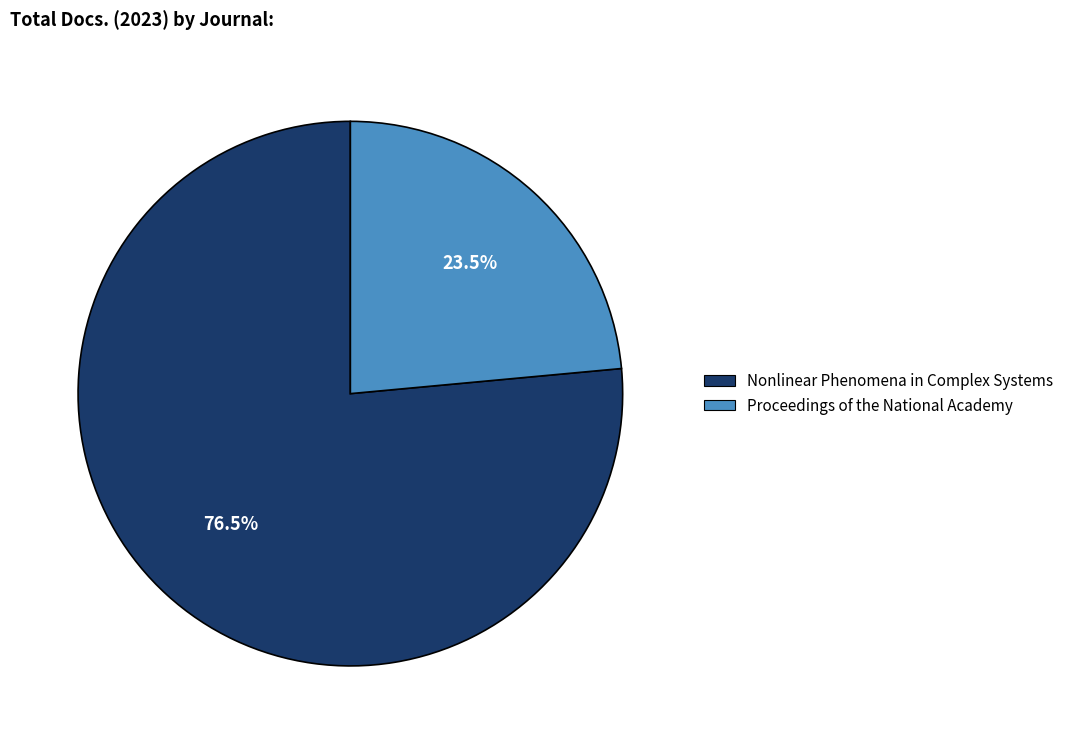

How many segments does this pie chart have?

2